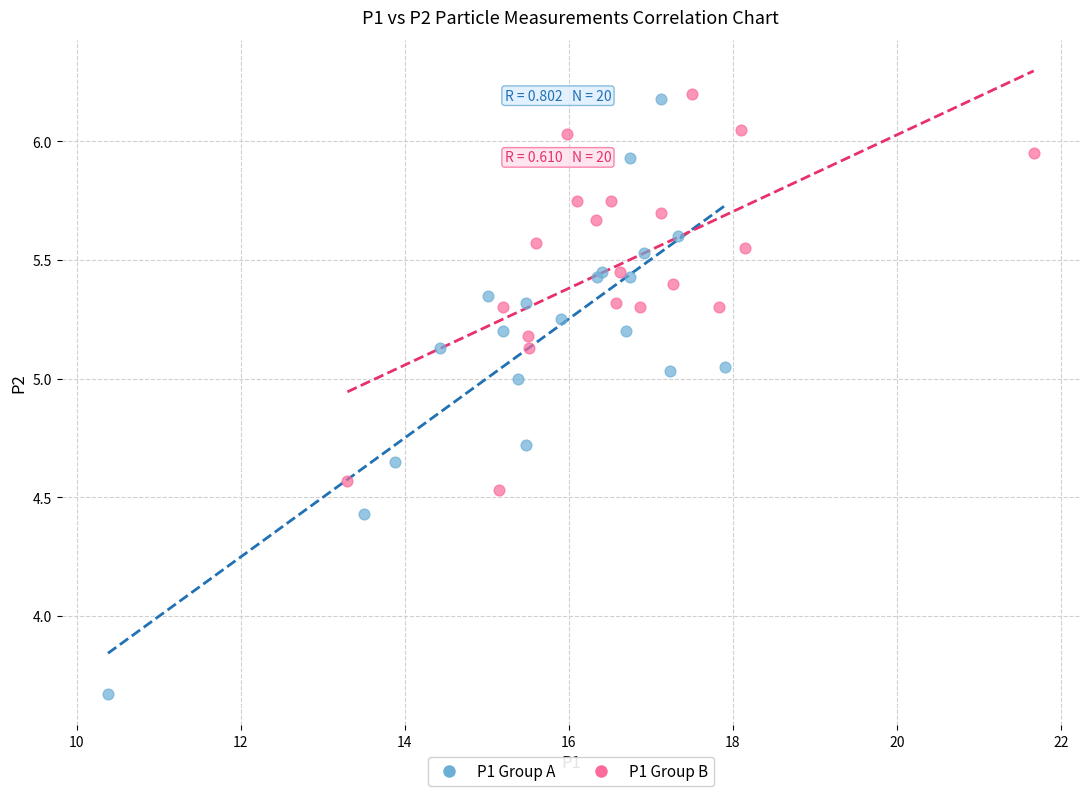

Which series contains the lowest Y value?

P1 Group A